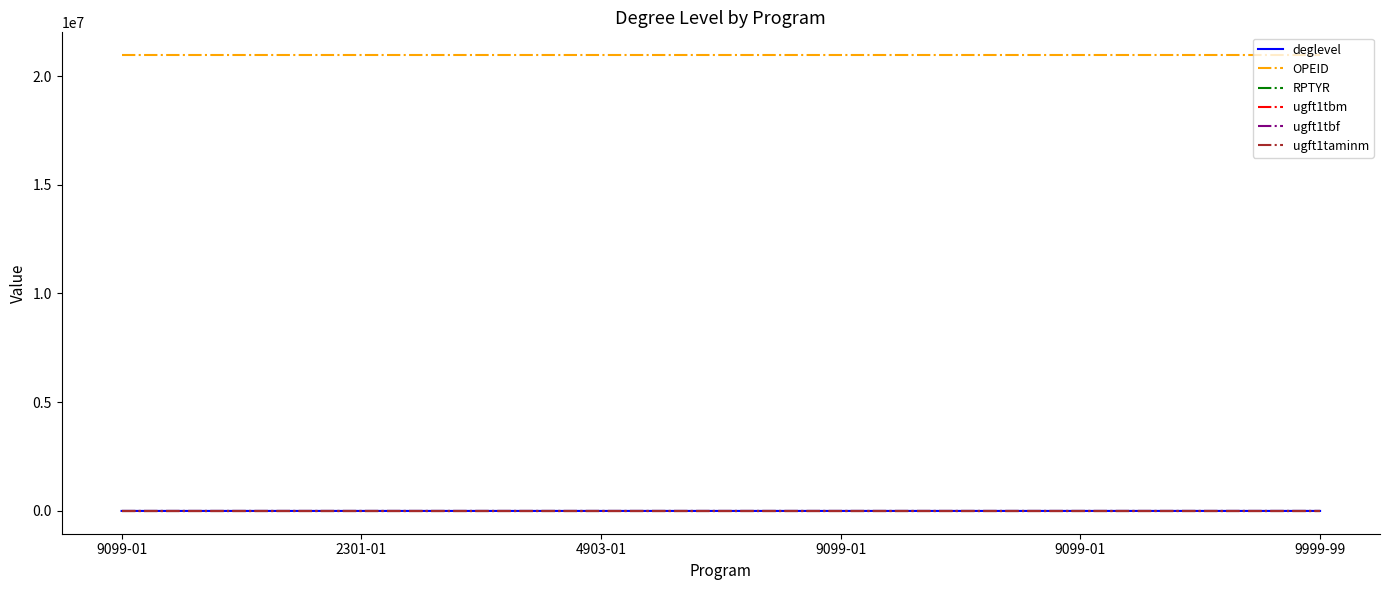

True or false: ugft1tbf has more than 1 points higher than both neighbors.

False